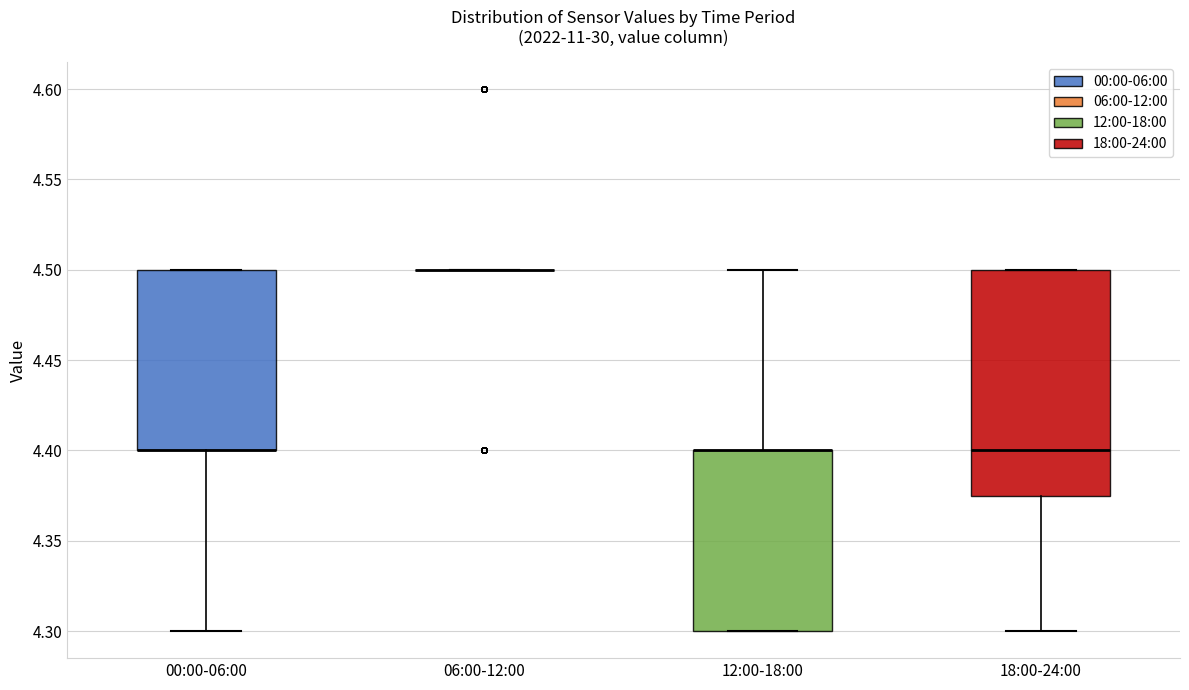

Which box is the tallest, from its lower edge to its upper edge?

18:00-24:00